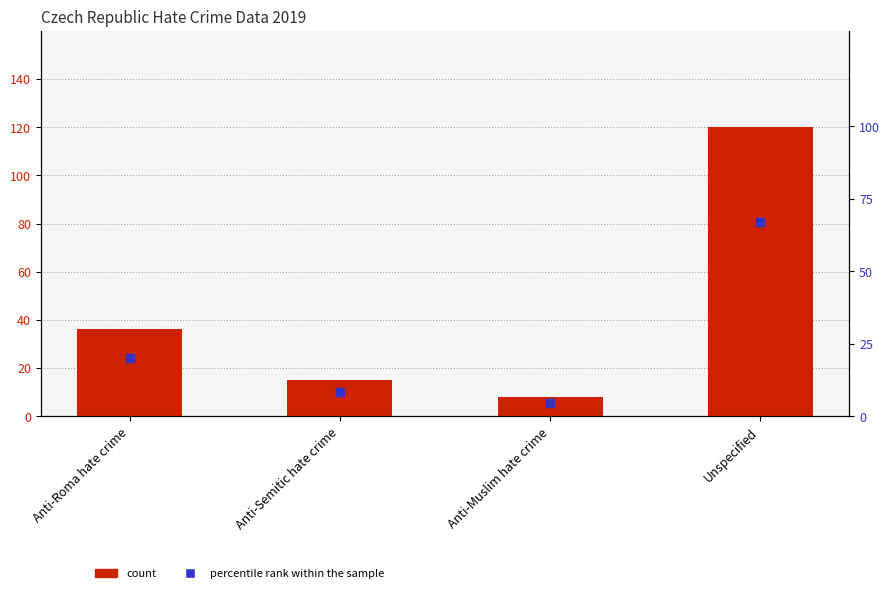

Which series reaches the minimum Y coordinate?

Percentile rank within group